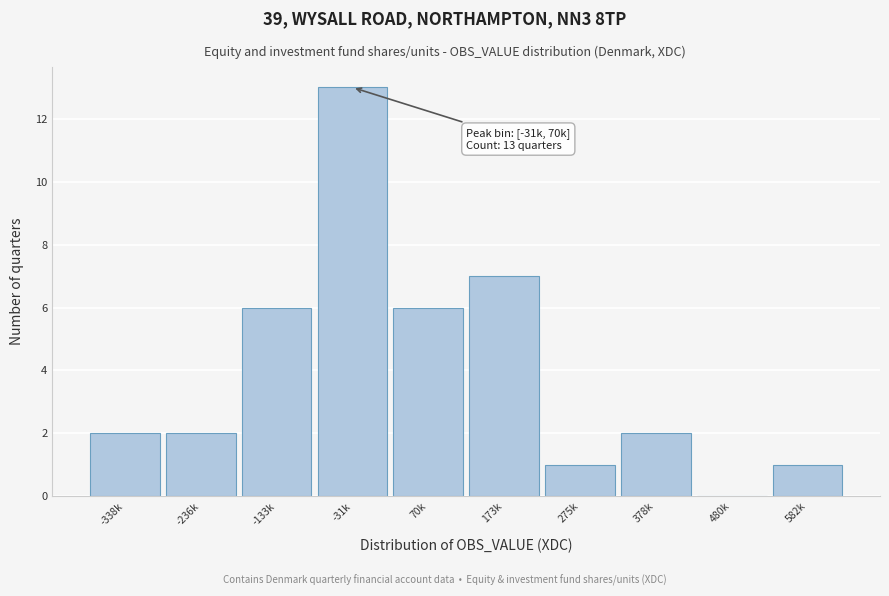

Reading right to left, transcribe all the data shown in this chart.

582k=1	480k=0	378k=2	275k=1	173k=7	70k=6	-31k=13	-133k=6	-236k=2	-338k=2